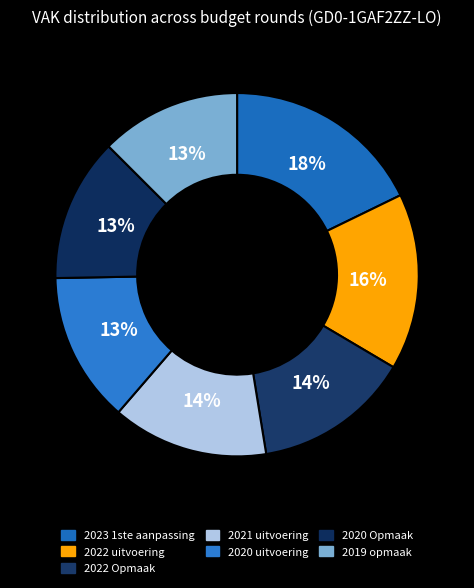

How many slices are in this pie chart?

7